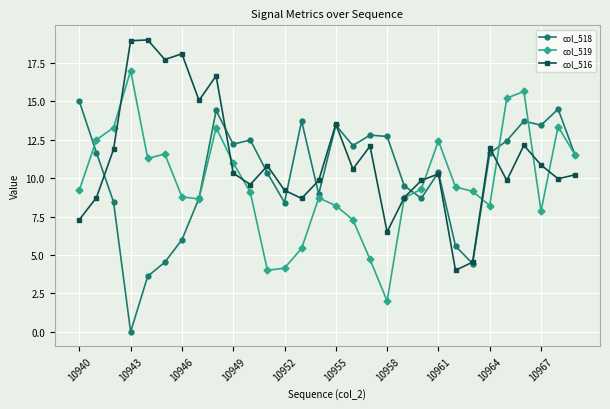

What is the maximum value for col_519?

17.0